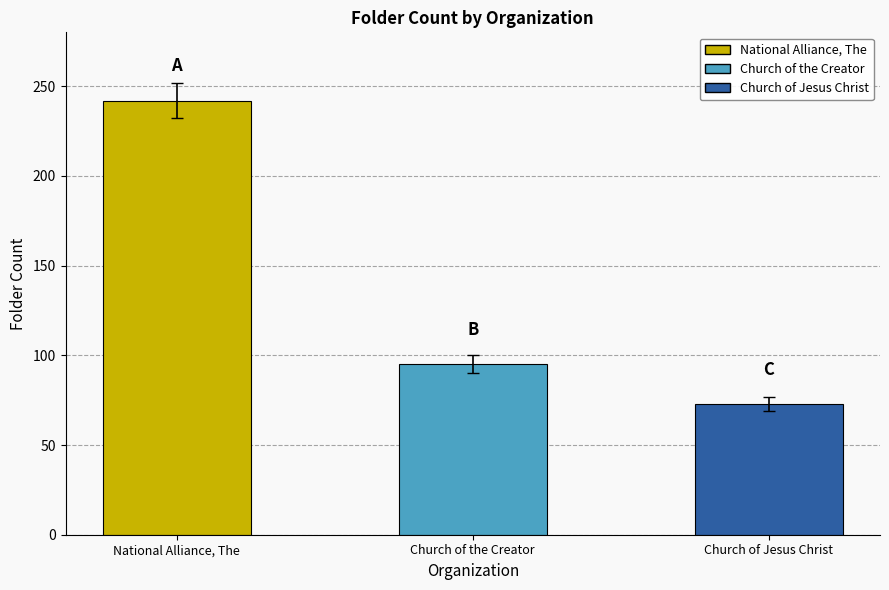

Between Church of the Creator and National Alliance, The, which is larger?

National Alliance, The